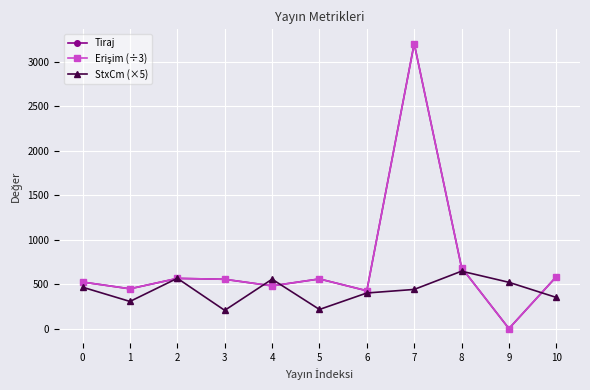

Is this an area chart (filled region under the line)?

No